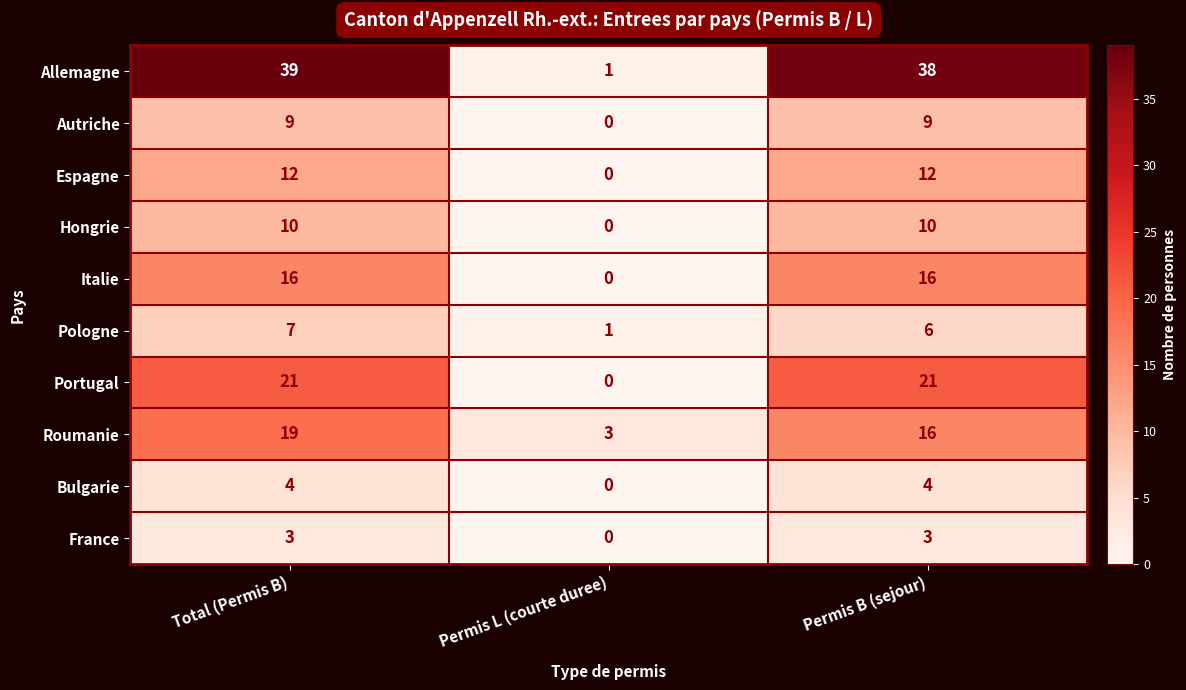

True or false: France has a value of 3 at Total (Permis B).

True